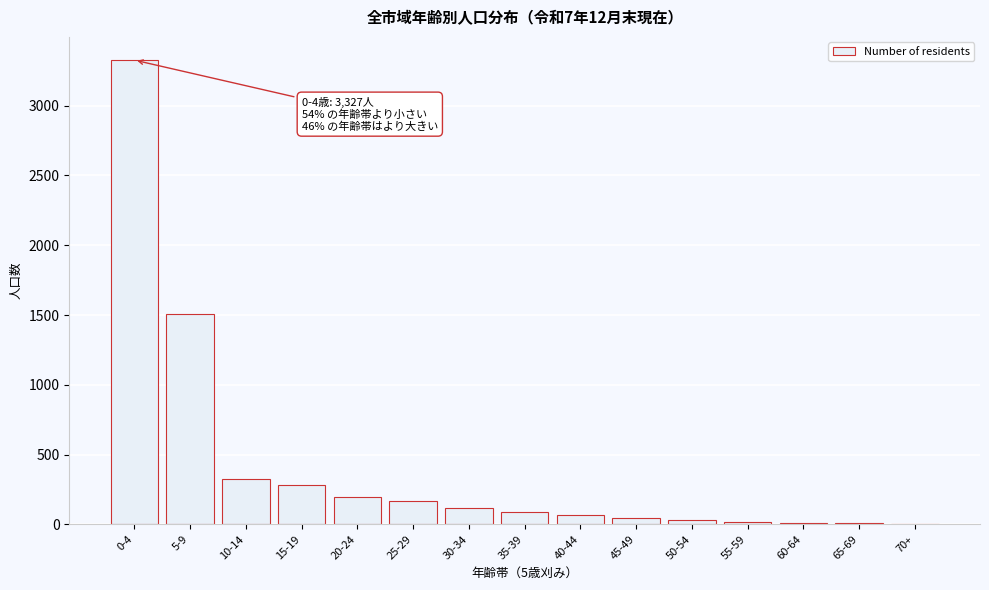

What is the greatest value displayed?

3327